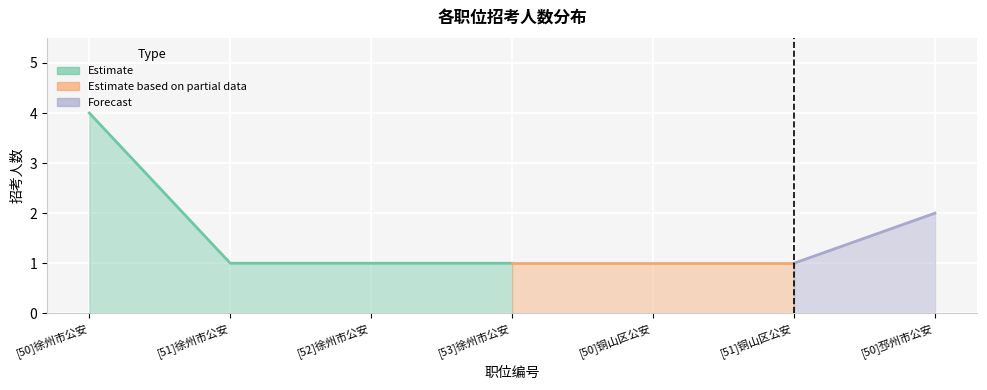

What is the smallest value displayed?

1